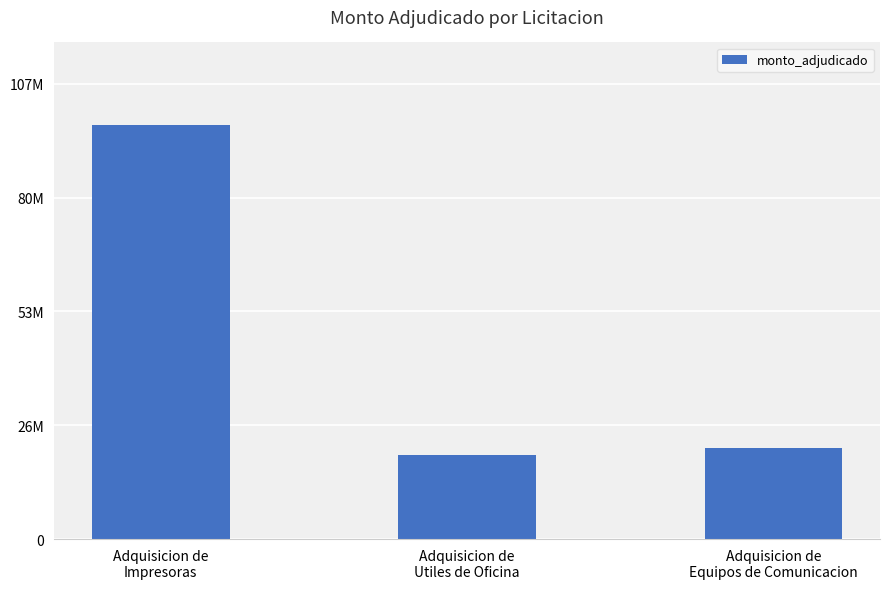

The chart shows a value of 19897850 at Adquisicion de
Utiles de Oficina. True or false?

True